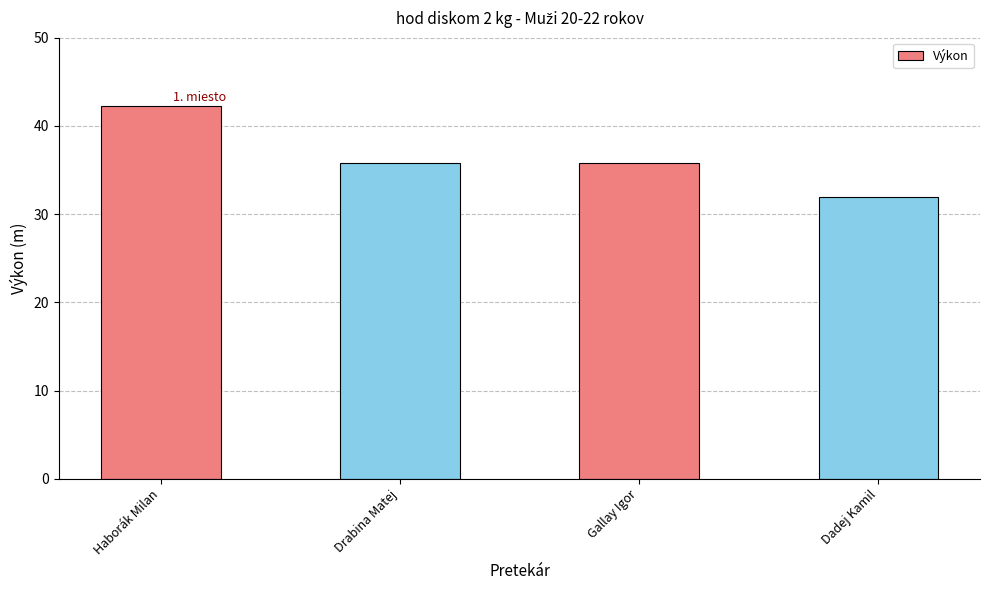

Approximately how many times larger is the value at Gallay Igor compared to Haborák Milan?

0.8